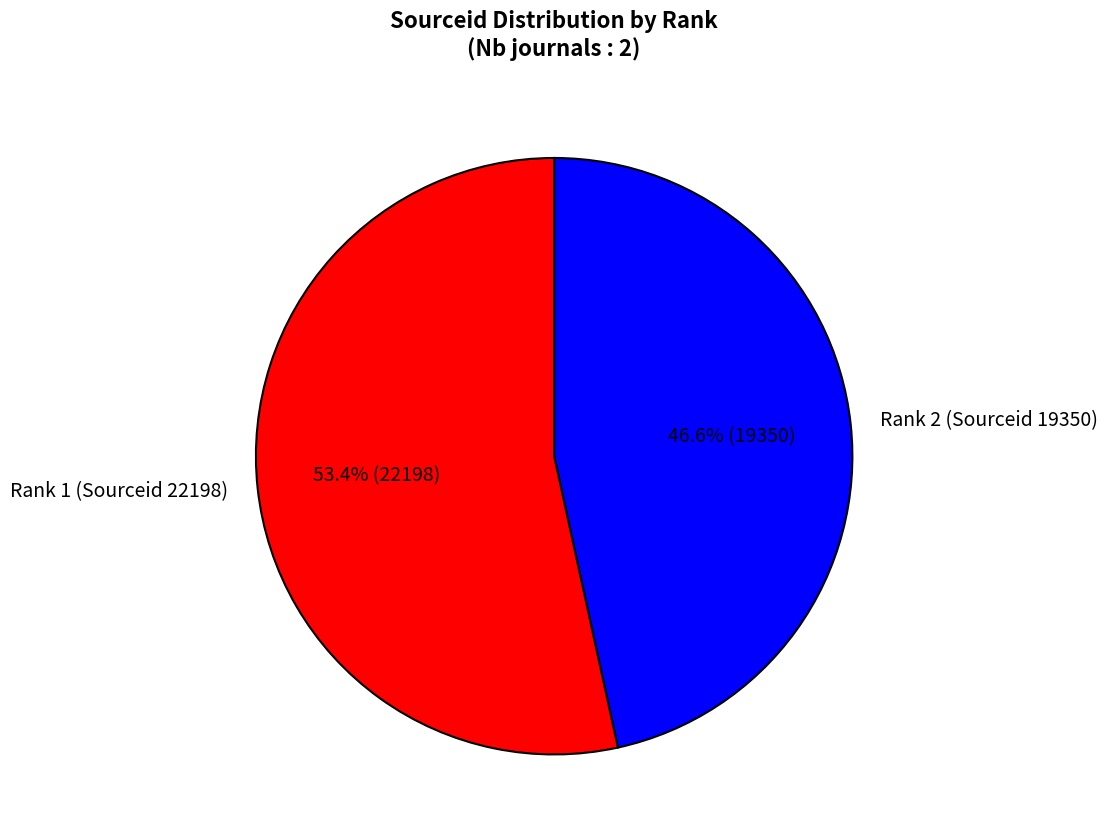

Combined, do Rank 2 (Sourceid 19350) and Rank 1 (Sourceid 22198) account for over 50%?

Yes